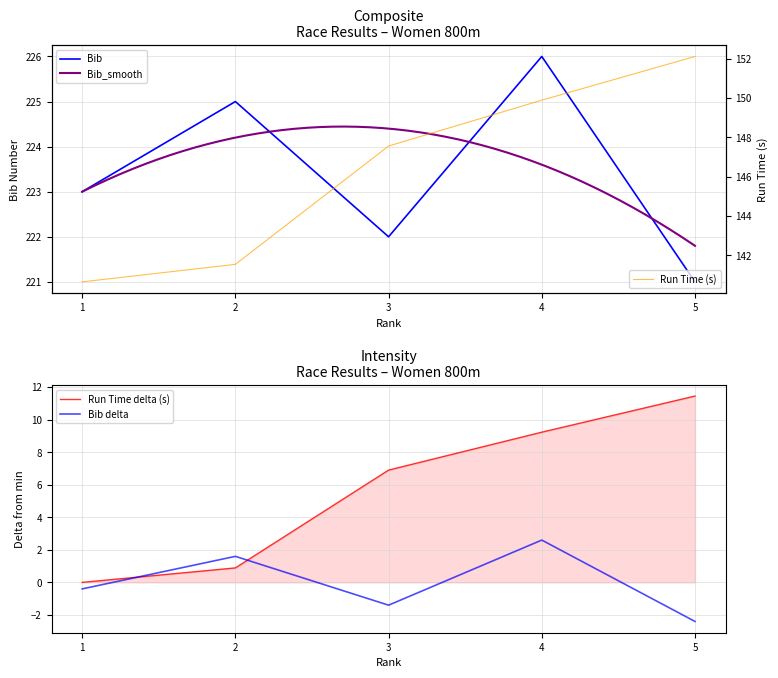

How many categories are shown in the chart?

5